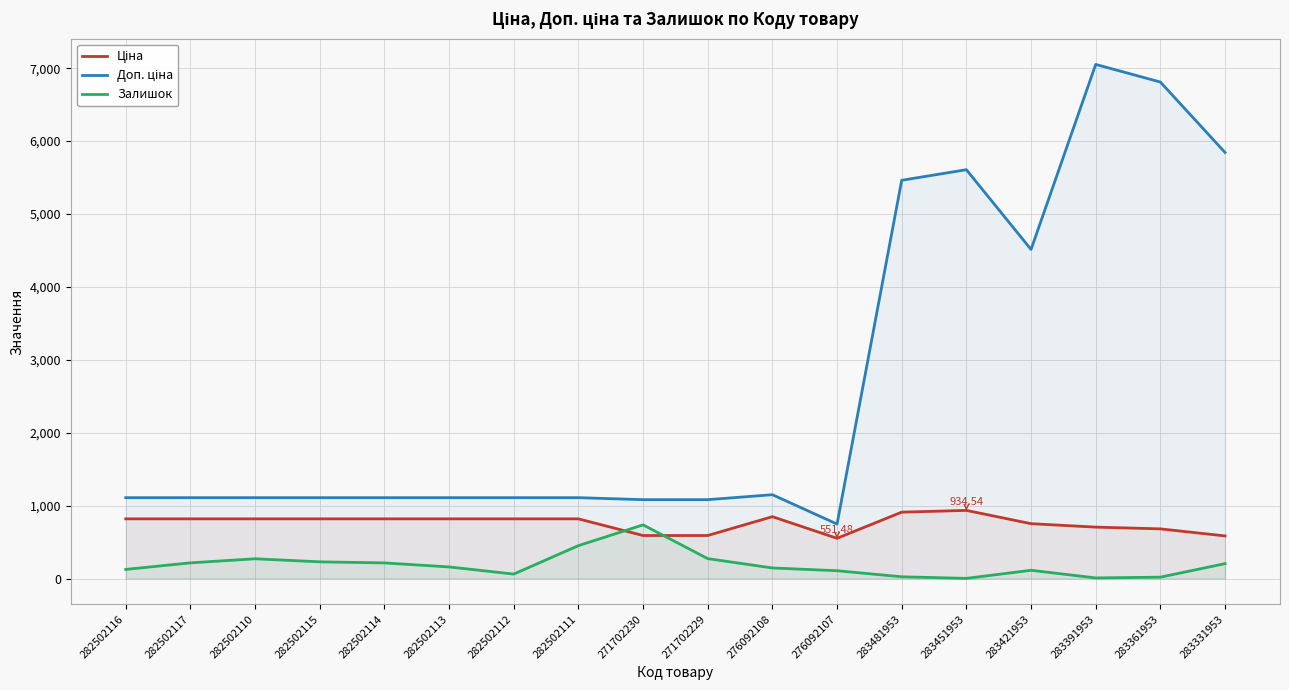

True or false: Доп. ціна and Ціна intersect in this chart.

False